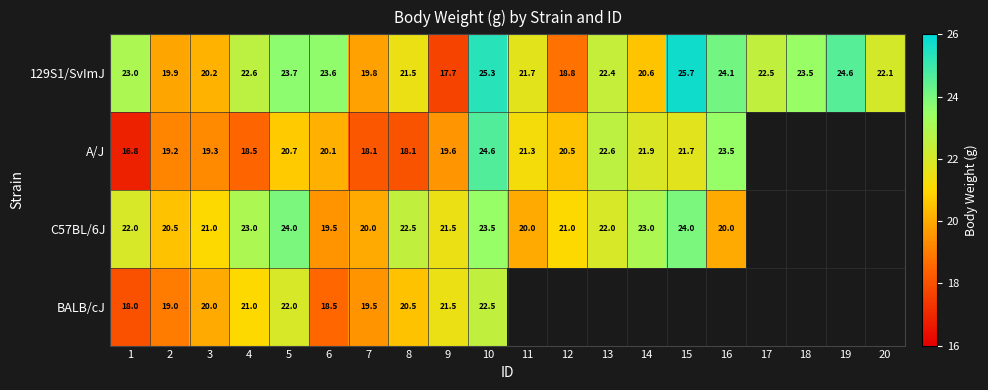

Is it true that BALB/cJ equals 21.5 at 9?

True